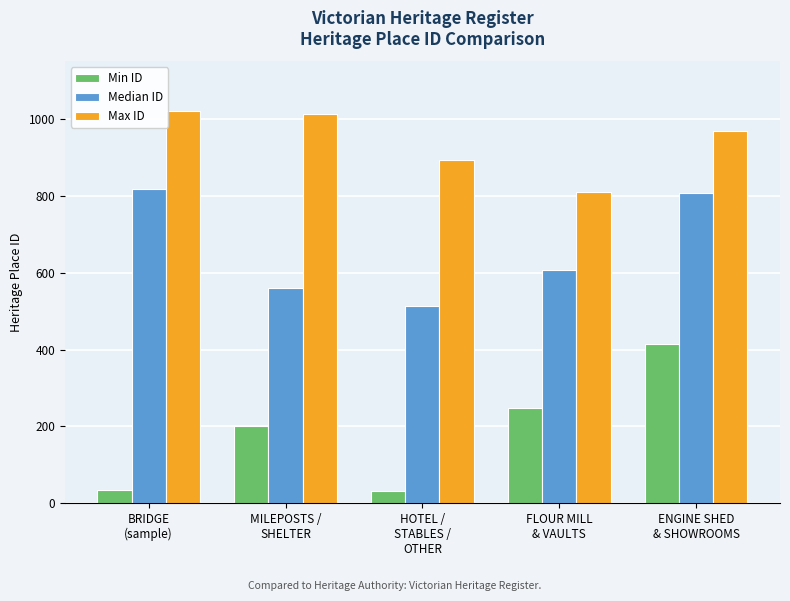

Is it true that Median ID equals 606 at FLOUR MILL
& VAULTS?

True